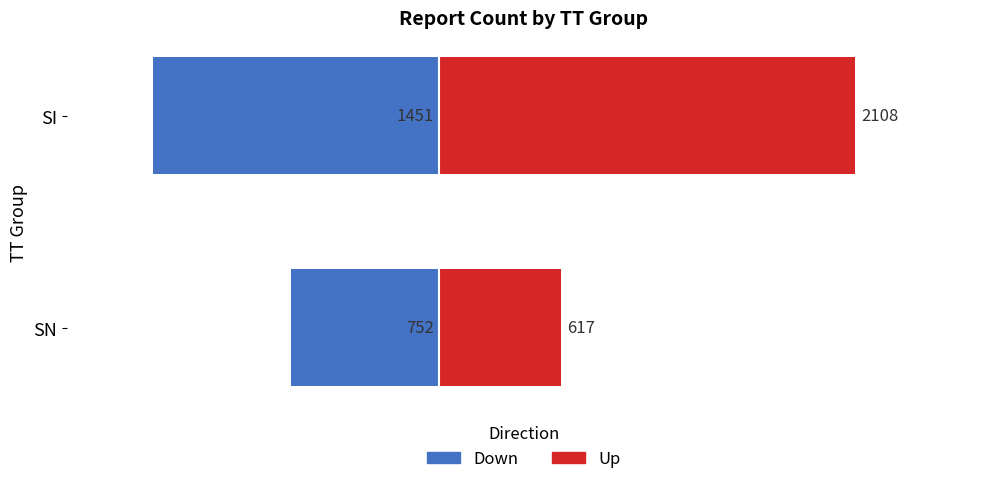

List the series in order of their overall mean, highest first.

Up, Down